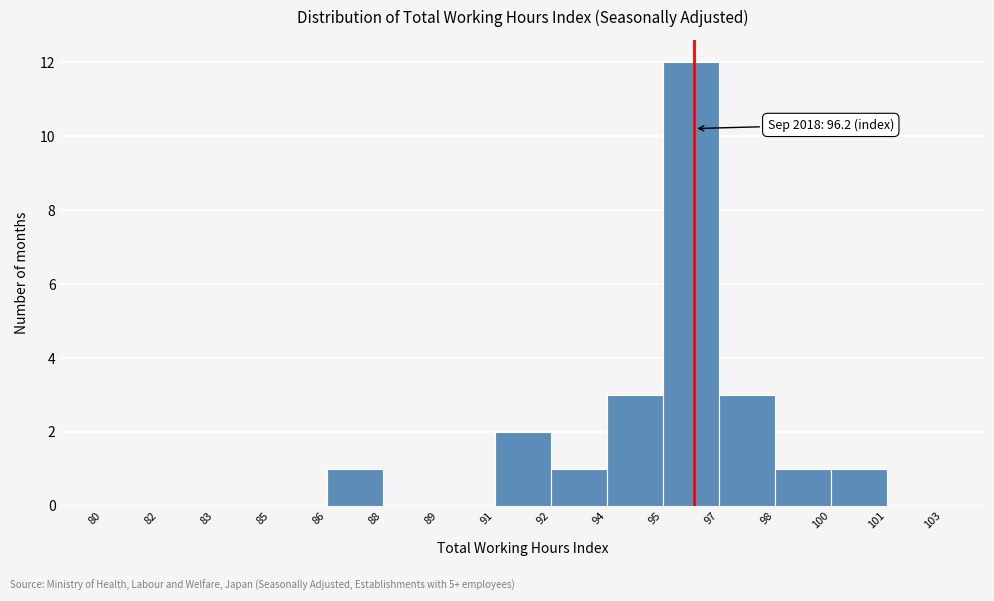

Reading left to right, extract all data points from this chart.

80=0	82=0	83=0	85=0	86=1	88=0	89=0	91=2	92=1	94=3	95=12	97=3	98=1	100=1	101=0